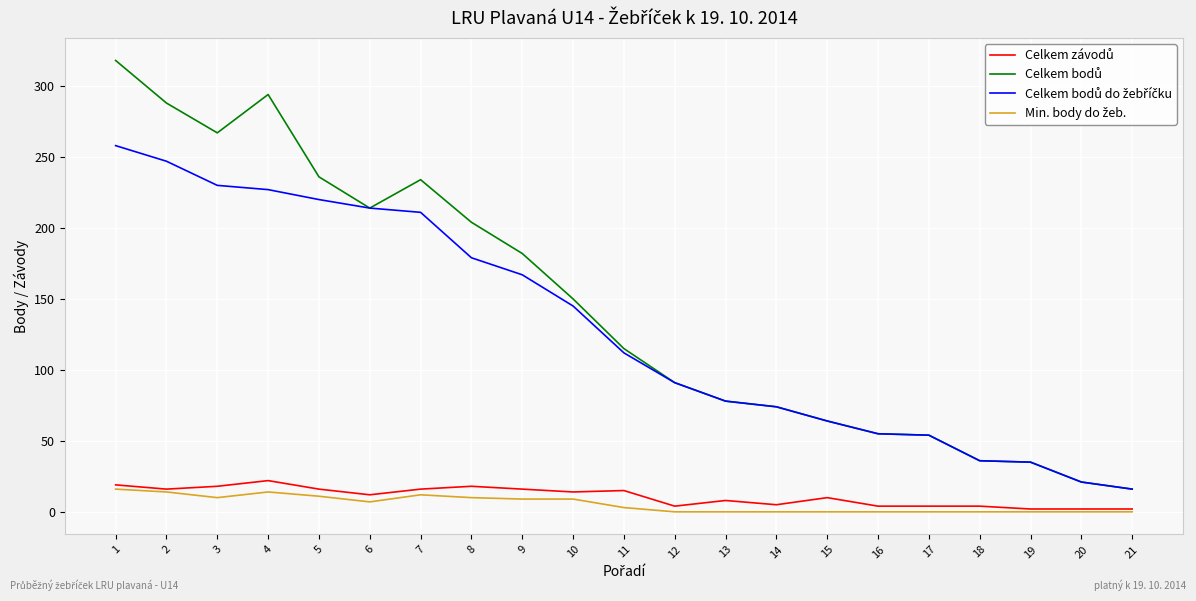

Which has a higher value, 1 or 20?

1